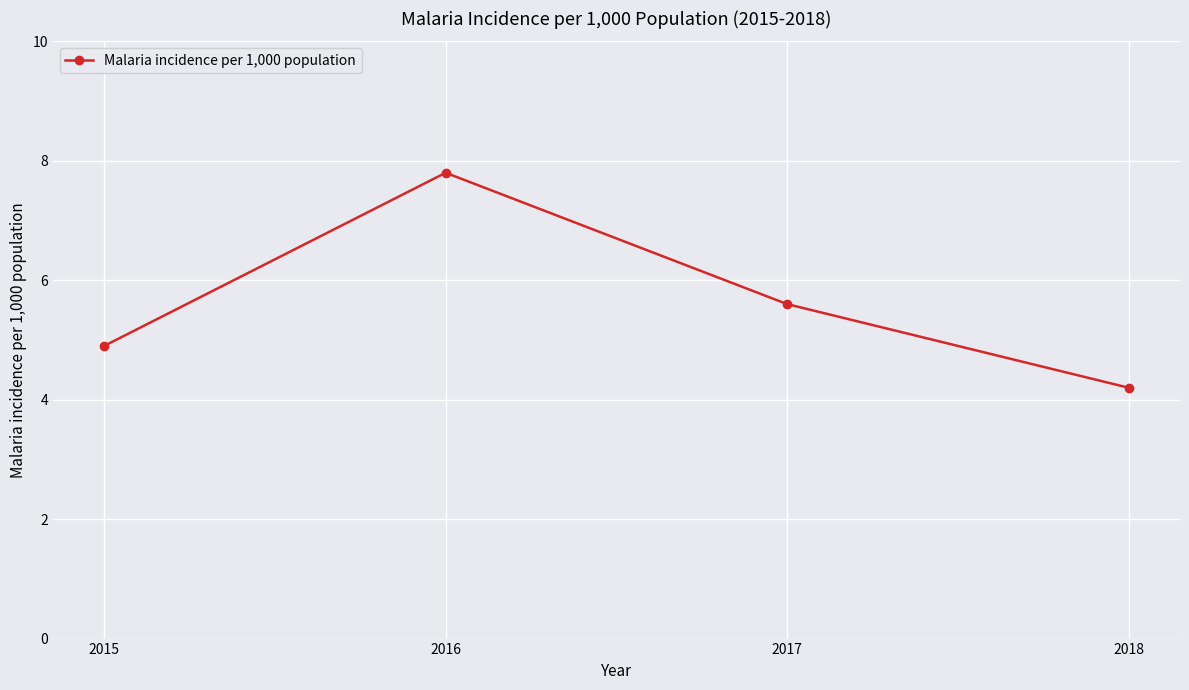

What is the smallest value displayed?

4.2